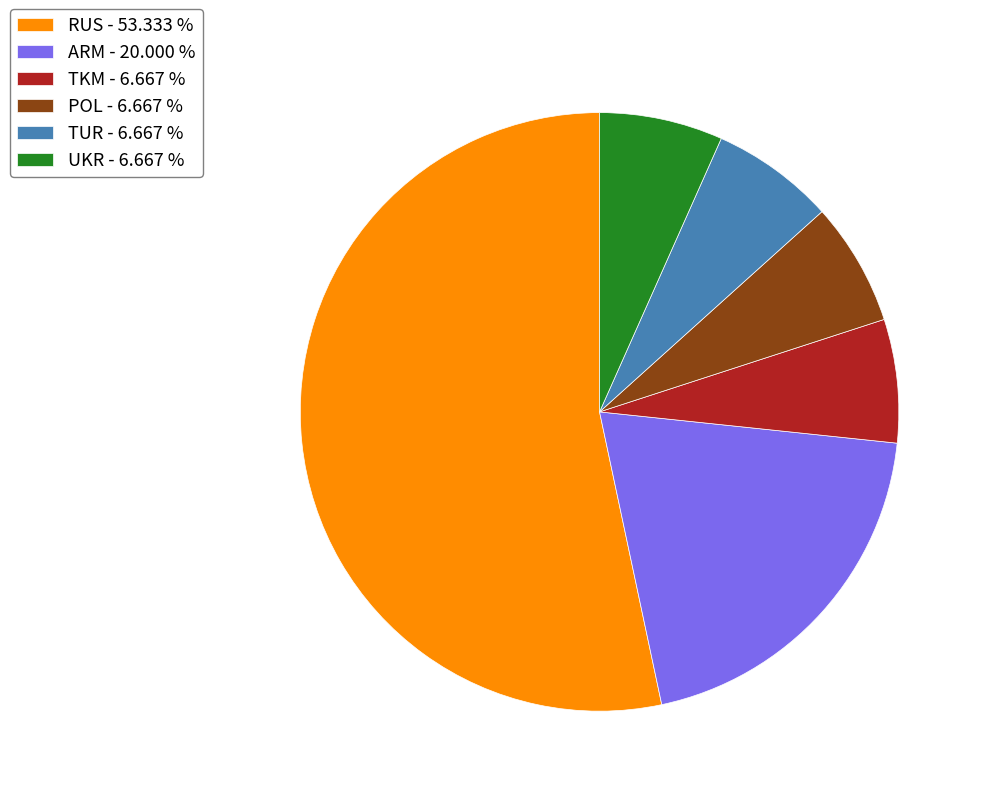

Is there any slice that represents more than half of the pie?

Yes